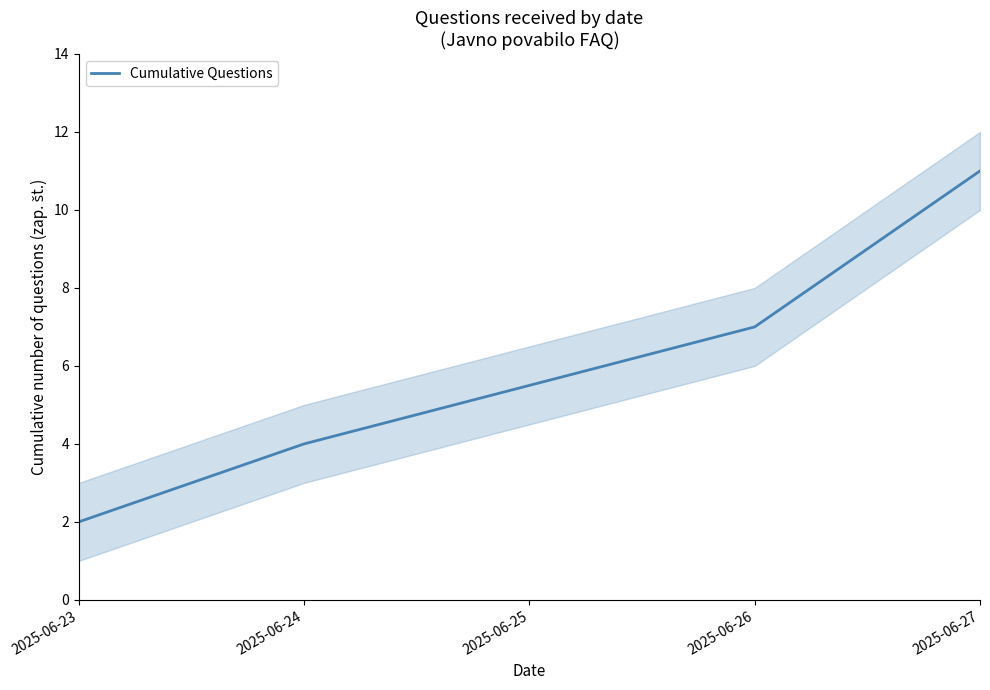

What is the value of the 1st point from the left?

2